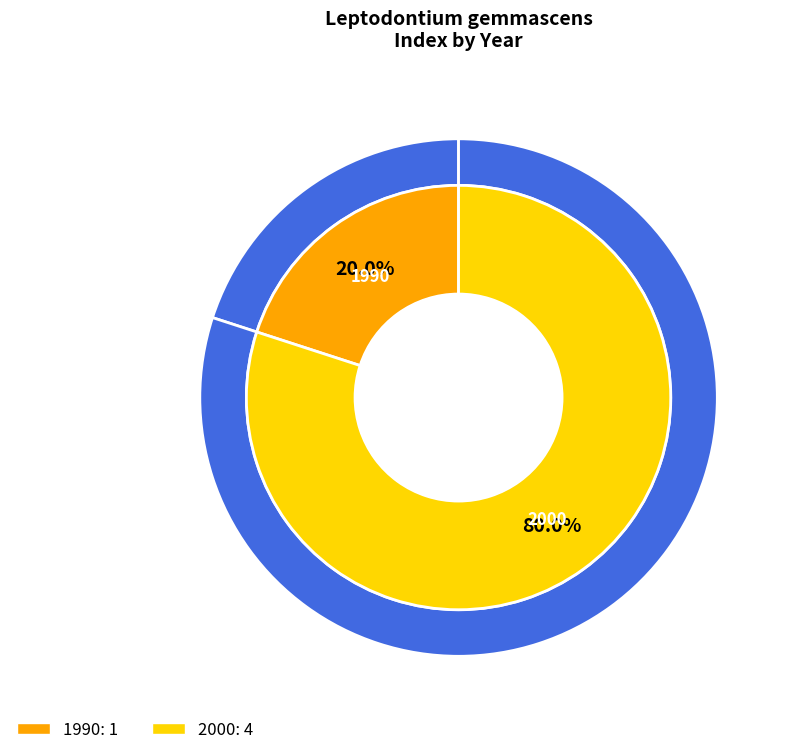

How many slices are in this pie chart?

2